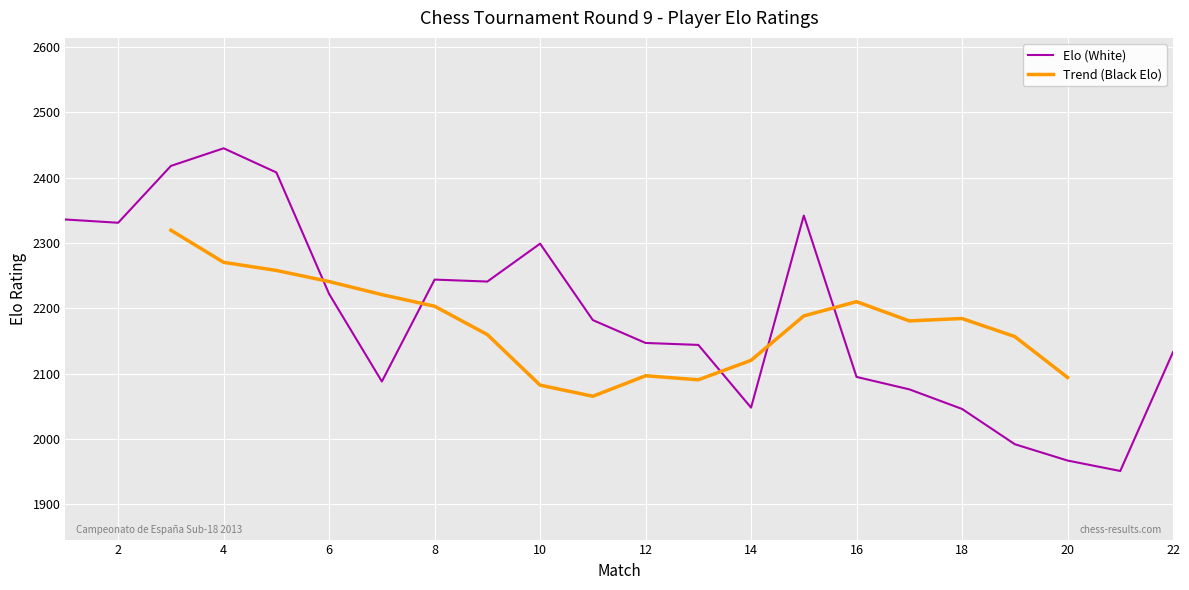

How many categories are shown in the chart?

22